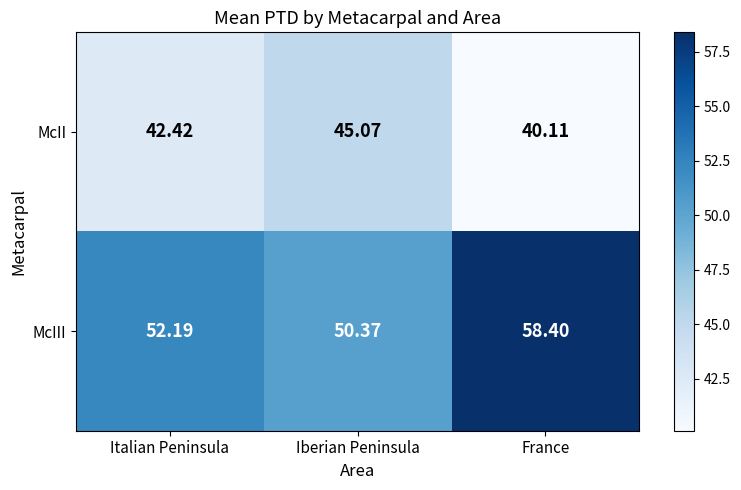

Which category has the highest value in the McII series?

Iberian Peninsula